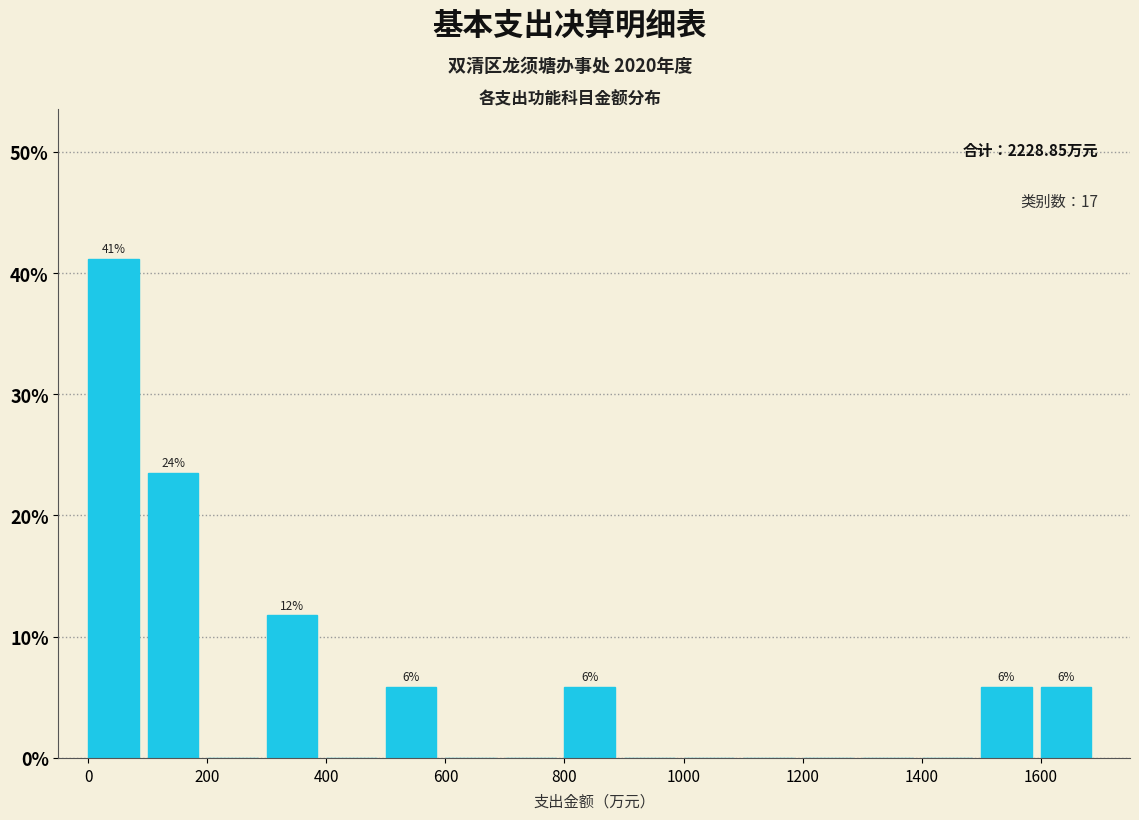

Over which range of the x-axis is the bar tallest?

0 to 100